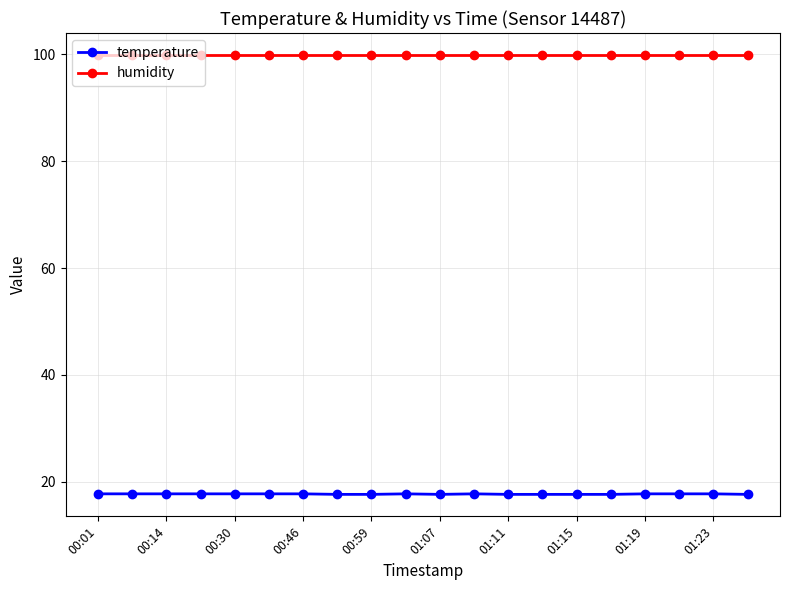

Which series has the largest range (max minus min)?

temperature